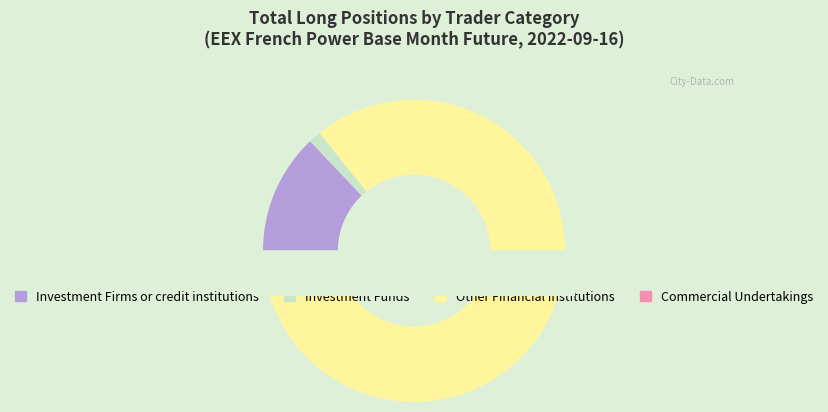

Is there a majority slice in this chart?

Yes